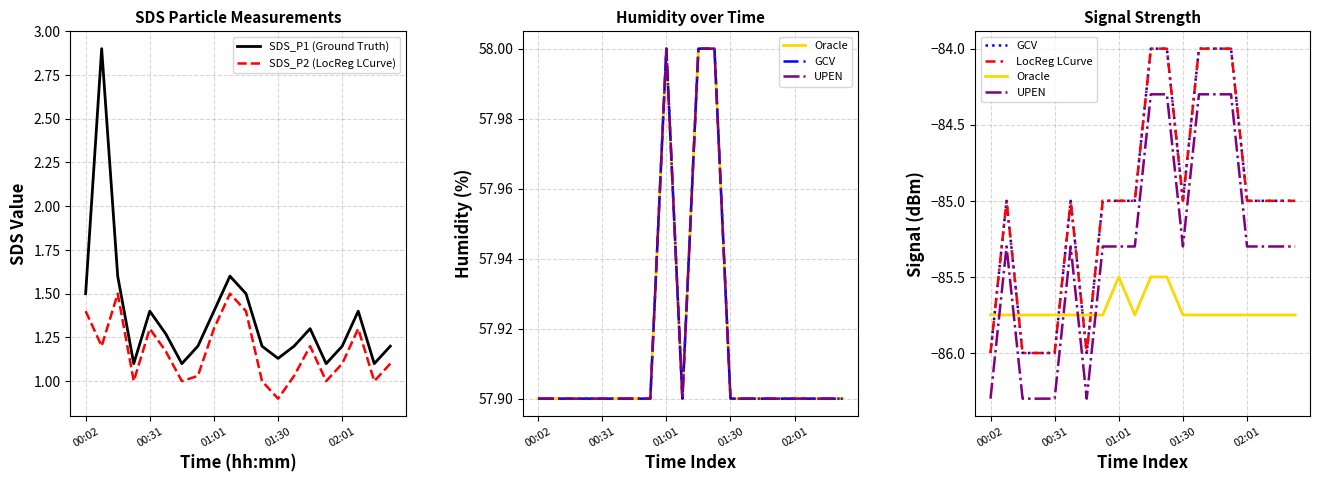

What is the label of the 7th point from the left?

6